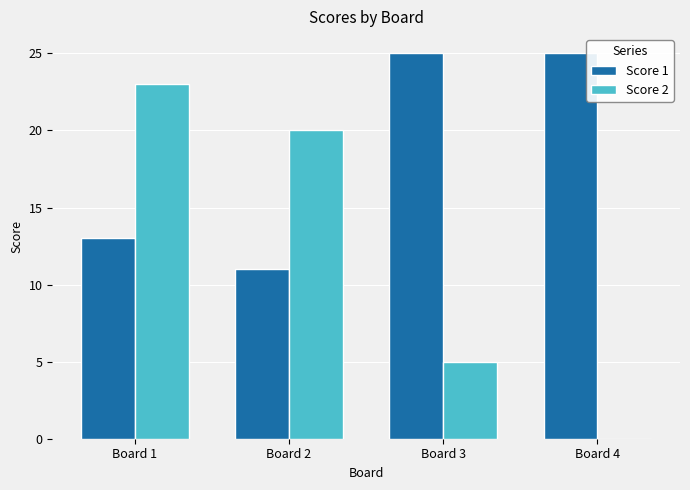

Is it true that Score 1 equals 25 at Board 4?

True